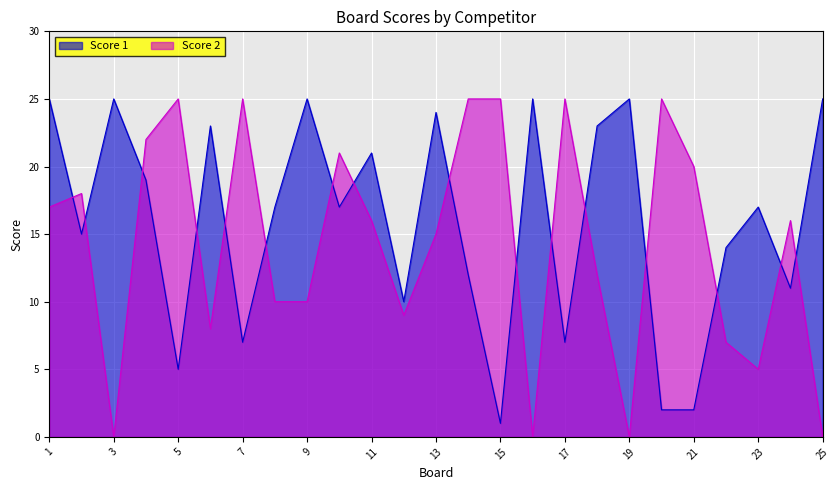

How many interior local valleys does the Score 1 series have?

8